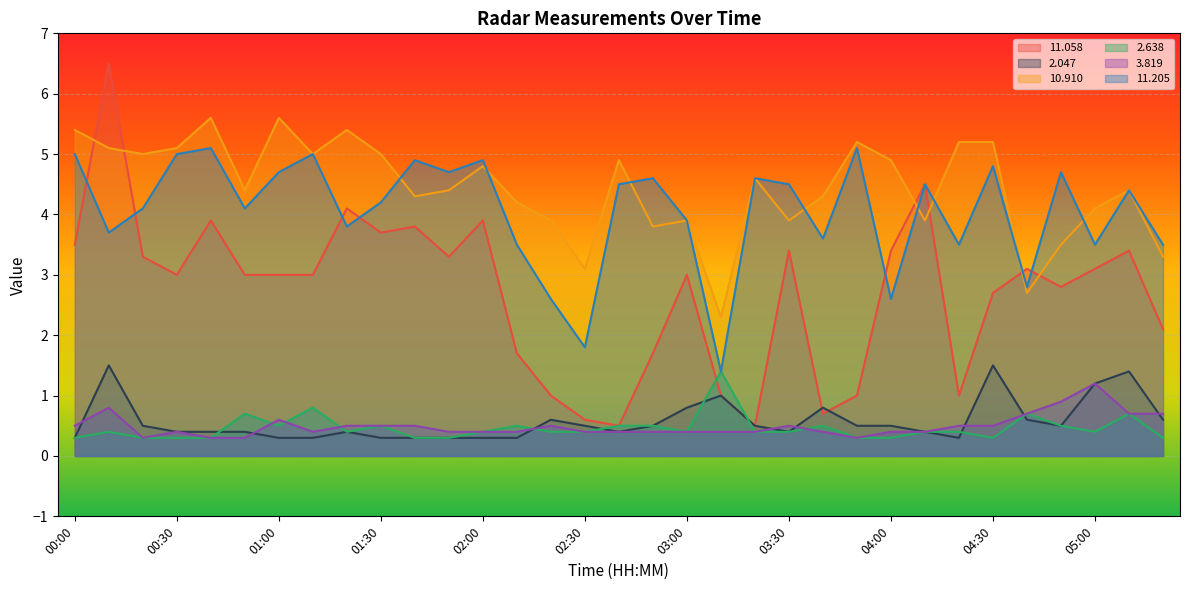

How many distinct data groups are displayed?

6